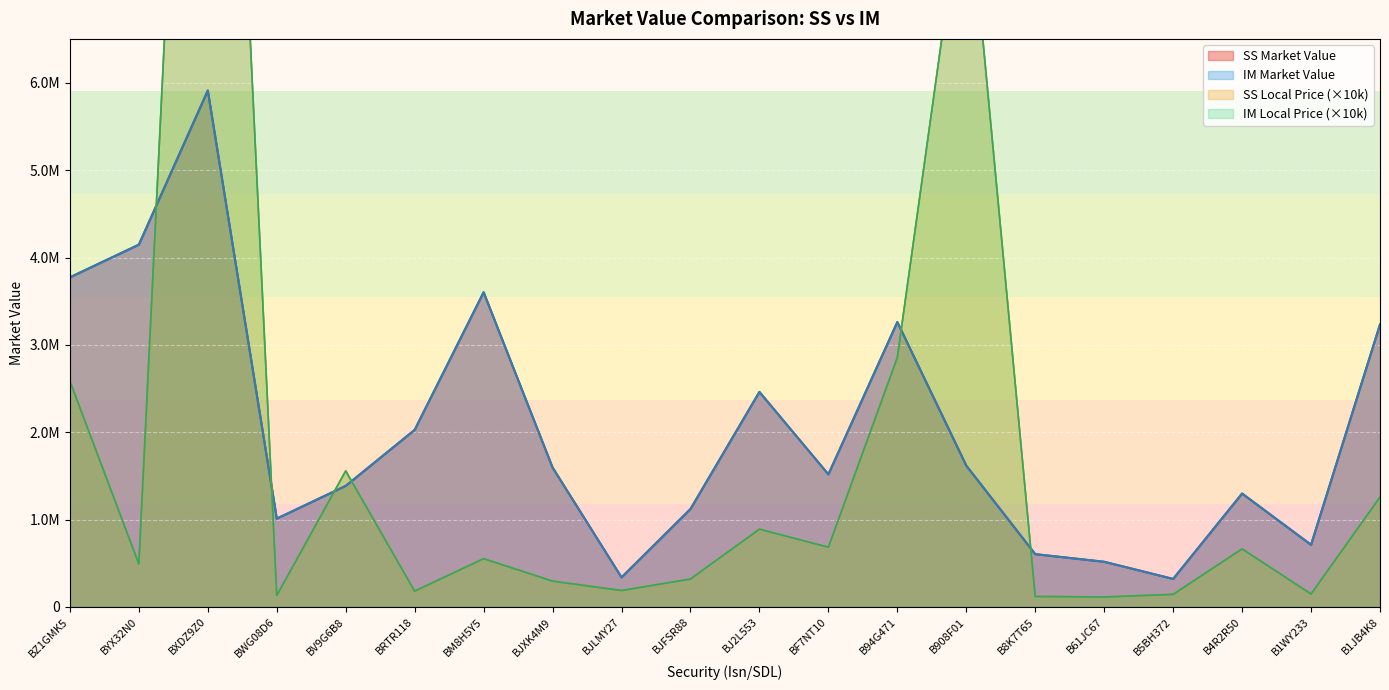

Reading left to right, extract all data points from this chart.

SS Local Price: 2585700.0	490800.0	16695200.0	131250.0	1557200.0	181000.0	552500.0	295600.0	188100.0	319700.0	890500.0	683800.0	2855500.0	8516300.0	119800.0	113900.0	143710.0	664800.0	148000.0	1258000.0
IM Local Price: 2585700.0	490800.0	16695200.0	131200.0	1557200.0	181000.0	552500.0	295600.0	188100.0	319700.0	890500.0	683800.0	2855500.0	8516300.0	119800.0	113900.0	143700.0	664800.0	148000.0	1258000.0
SS Market Value: 3774087.7	4148388.8	5913439.8	1011176.2	1385908.0	2027200.0	3602579.1	1596240.0	338580.0	1121251.8	2461965.4	1518104.4	3262123.2	1618097.0	604331.1	516769.1	320645.8	1298367.1	711088.8	3234039.4
IM Market Value: 3774087.7	4148388.9	5913439.8	1011176.2	1385908.0	2027200.0	3604154.7	1596240.0	338580.0	1121251.8	2461965.4	1518104.4	3262123.2	1618097.0	604331.1	517539.8	320645.8	1298860.3	712087.5	3235453.9